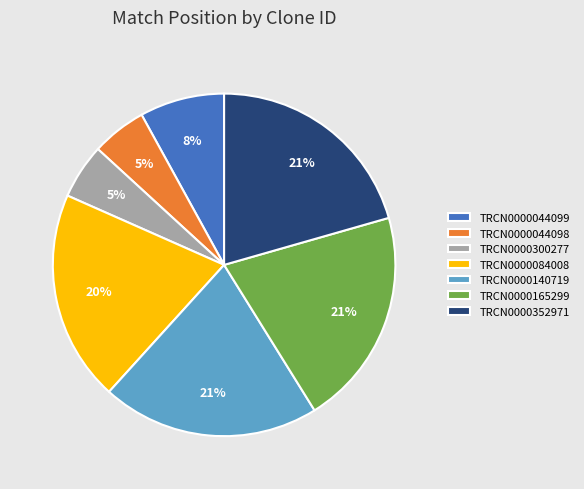

The TRCN0000165299 slice represents 26% of the pie. True or false?

False